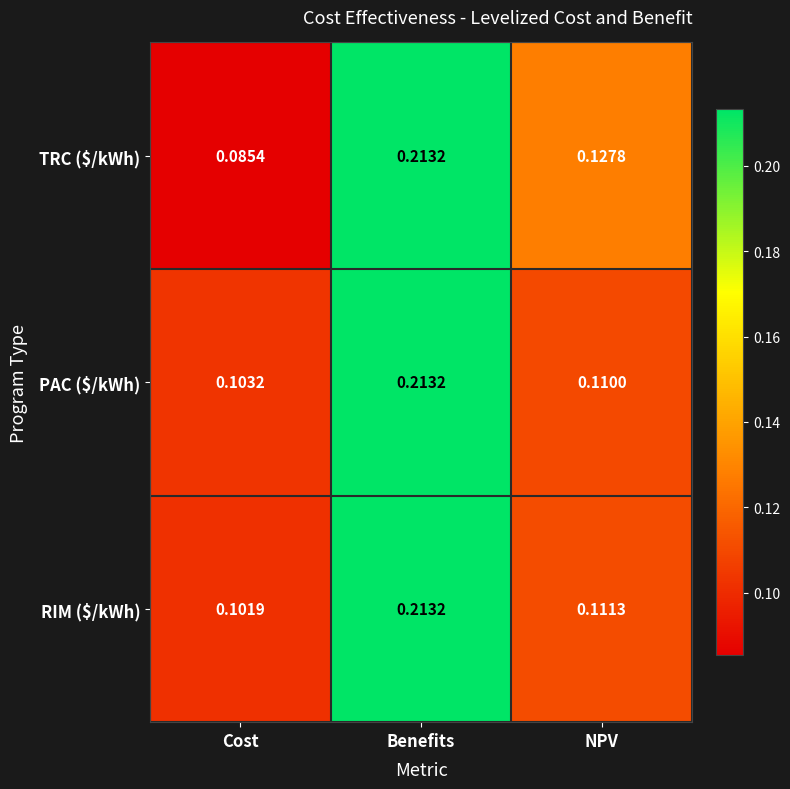

At which category is the sum across all series the highest?

Benefits